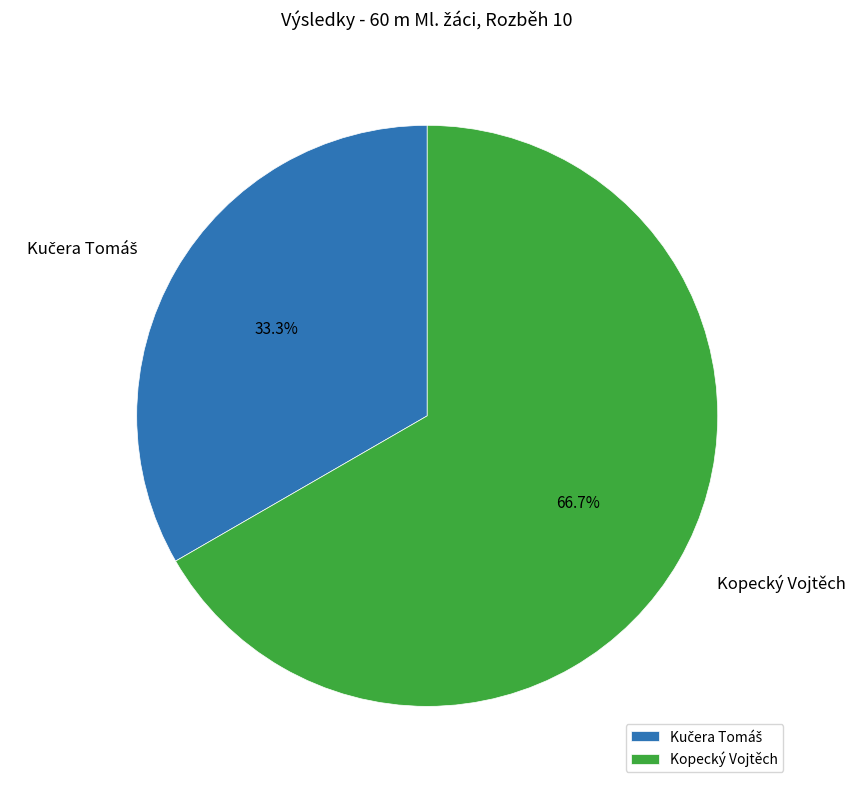

Is there a majority slice in this chart?

Yes